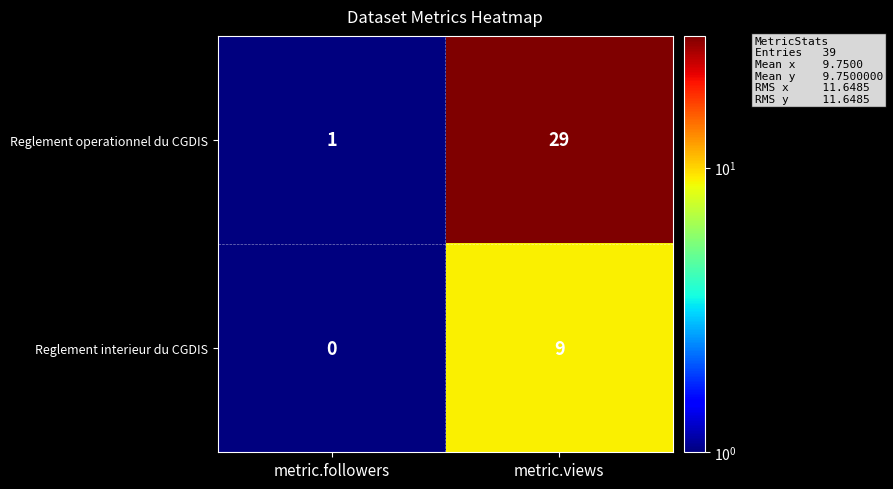

What is the greatest value displayed?

29